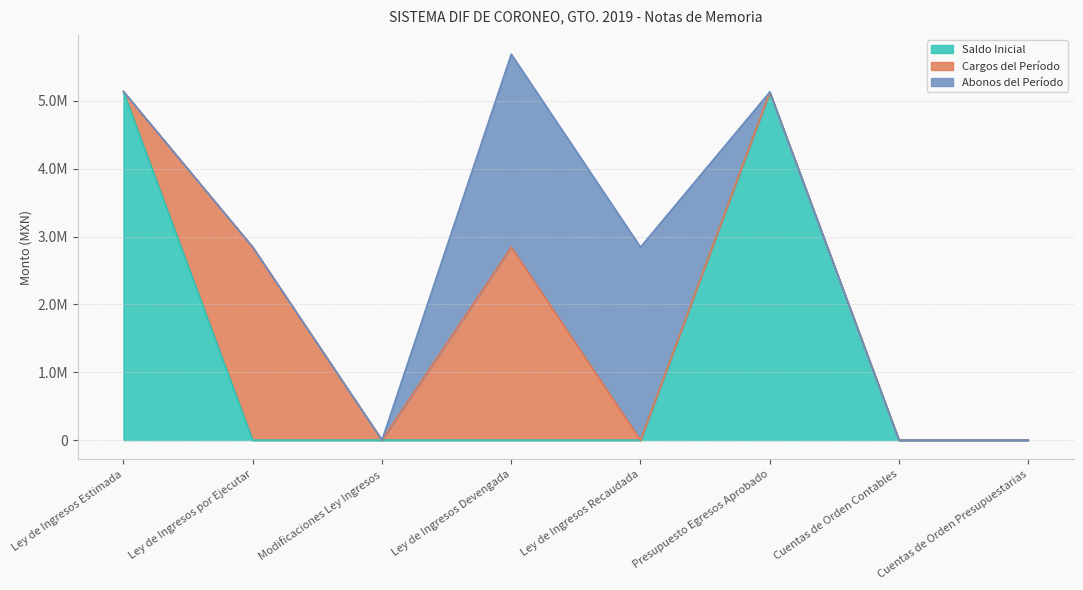

Which series has the largest total across all categories?

Saldo Inicial